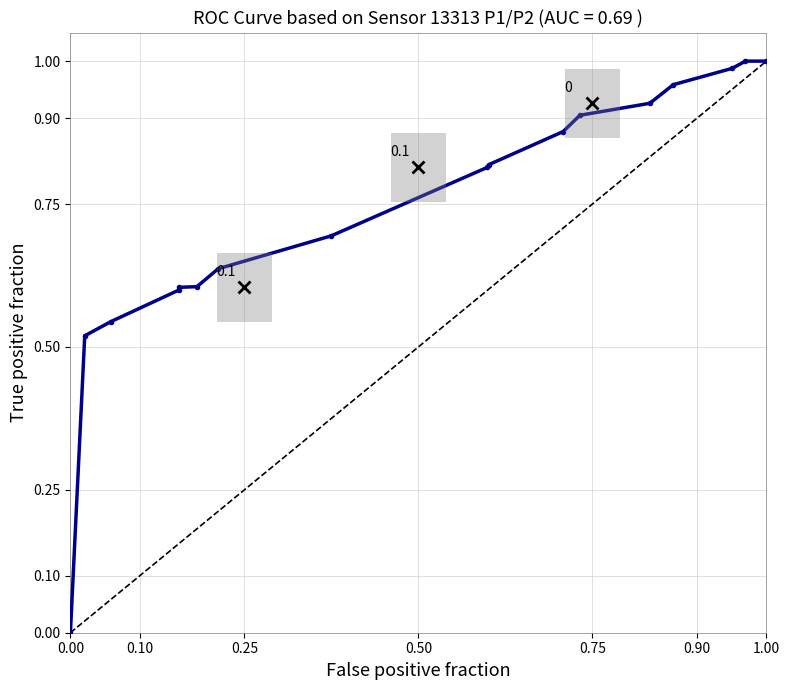

What is the sum of all values?

12.5